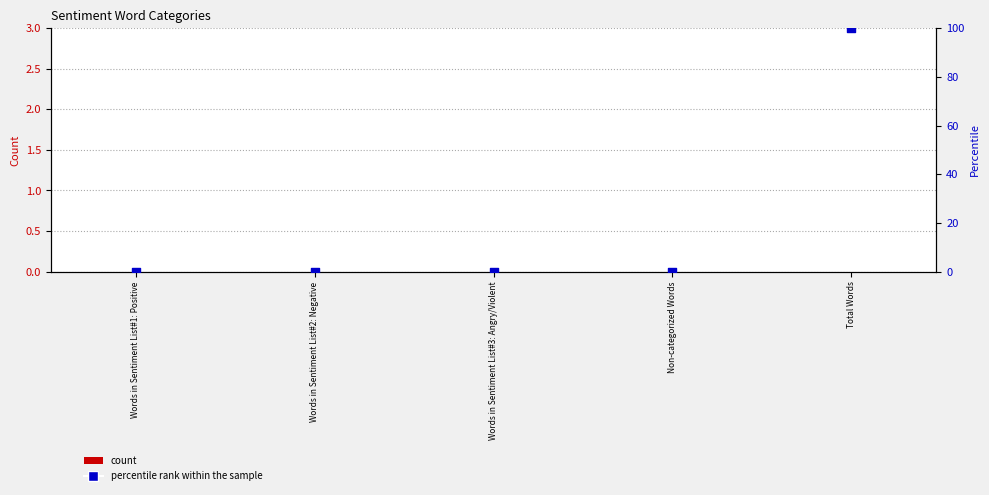

Which series has the largest total across all categories?

percentile rank within the sample